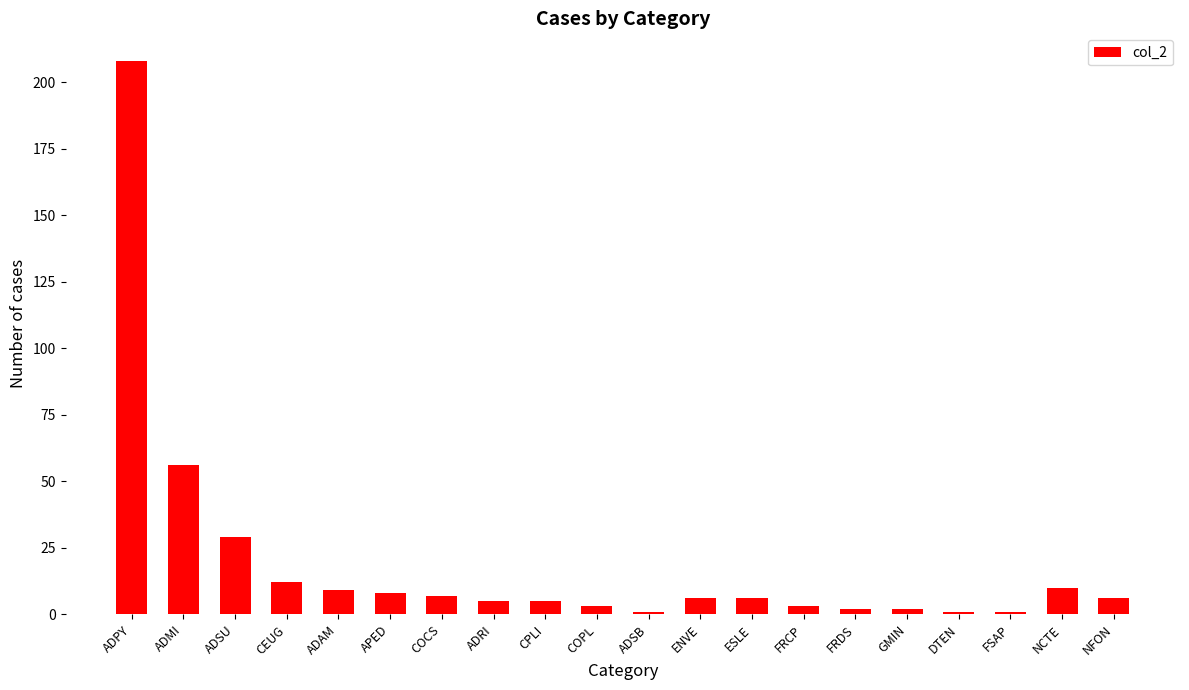

Reading left to right, extract all data points from this chart.

208	56	29	12	9	8	7	5	5	3	1	6	6	3	2	2	1	1	10	6